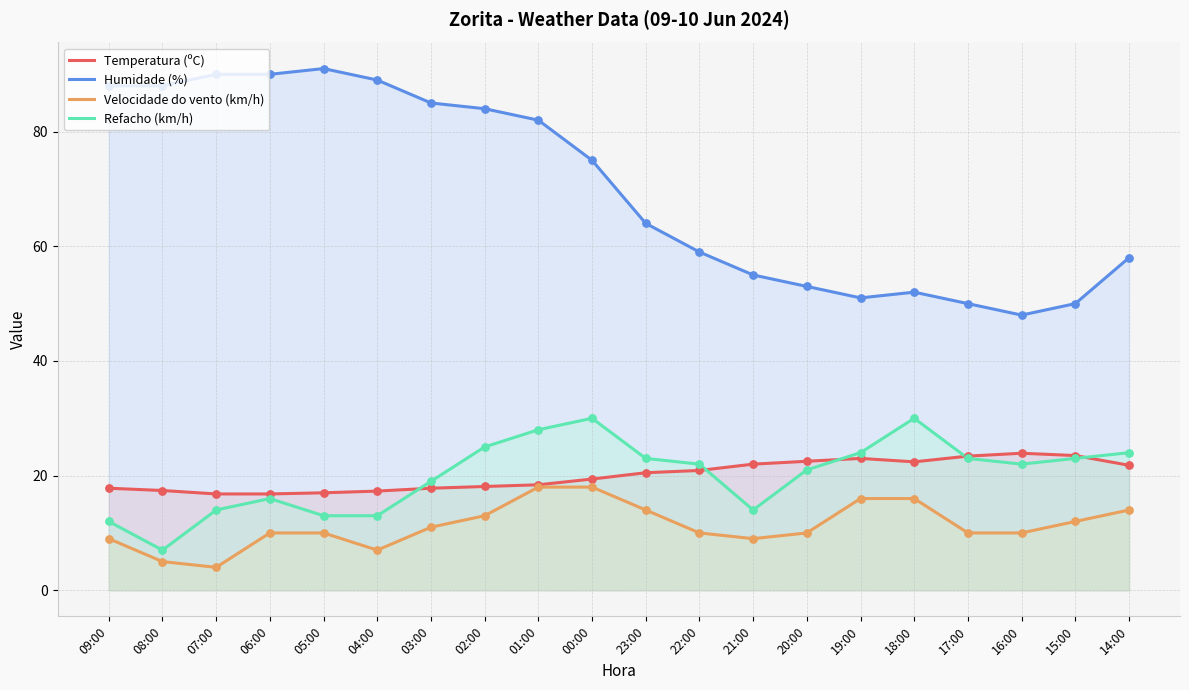

At how many categories does at least one series exceed 6?

20